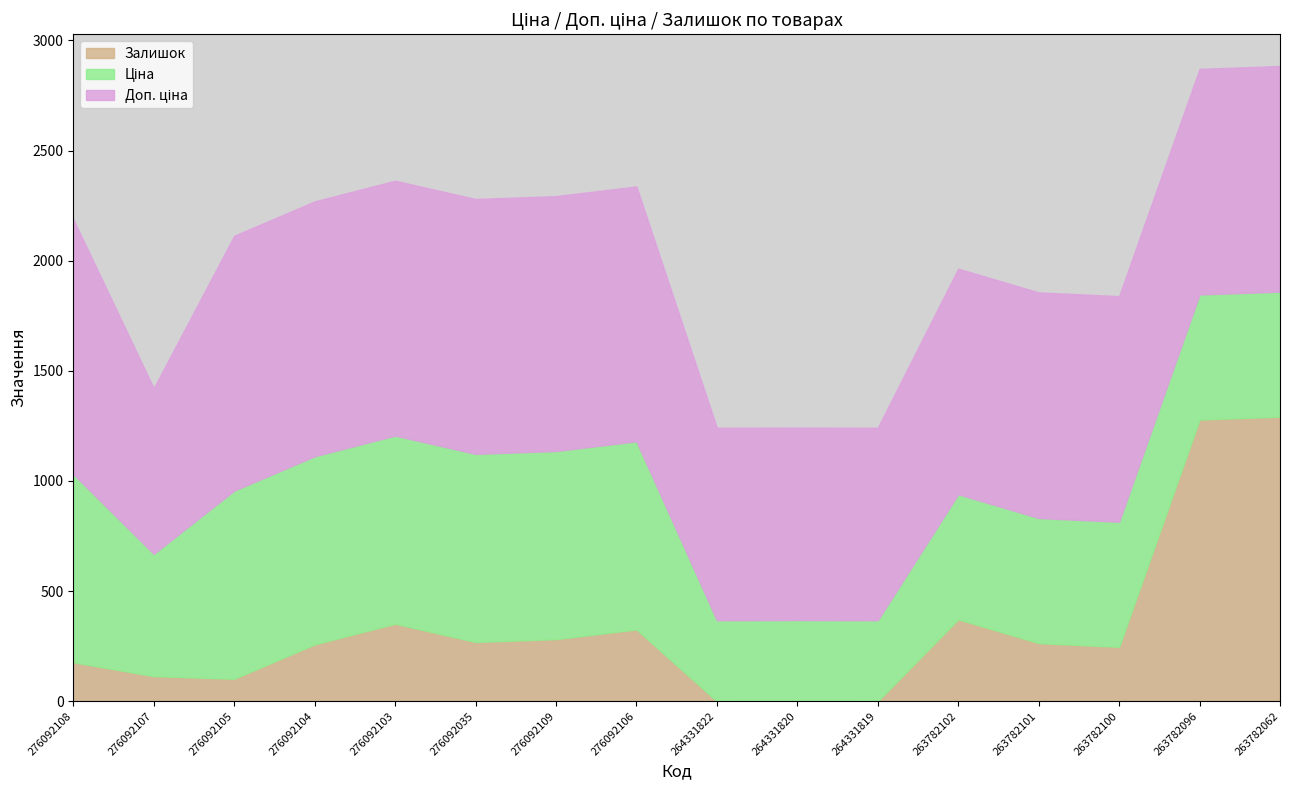

True or false: Залишок and Ціна cross at least once.

True